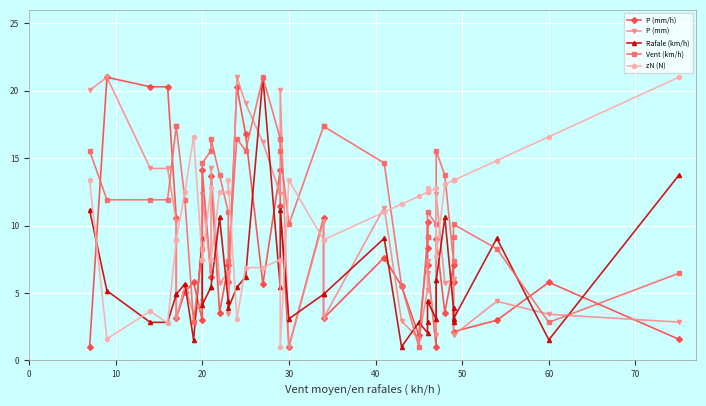

Reading left to right, transcribe all the data shown in this chart.

P (mm/h): 1.0	21.0	20.3	20.3	10.6	3.1	5.1	5.8	3.0	14.1	6.2	13.7	3.5	7.1	5.8	20.3	16.8	5.6	14.1	11.4	1.0	10.6	3.1	7.6	5.5	1.8	8.3	10.3	7.1	1.0	9.0	3.5	7.1	5.8	2.1	3.0	5.8	1.6
P (mm): 20.0	21.0	14.2	14.2	10.4	3.1	5.5	3.4	4.4	12.3	6.5	14.2	5.7	6.5	3.4	21.0	19.1	16.2	12.3	20.0	1.0	10.4	3.1	11.3	2.9	1.6	5.3	7.4	6.5	1.9	12.3	5.7	6.0	3.4	1.9	4.4	3.4	2.8
Rafale (km/h): 11.1	5.2	2.8	2.8	4.9	4.9	5.7	1.5	9.1	4.1	5.4	5.4	10.6	4.4	3.9	5.4	6.2	21.0	5.4	11.1	3.1	4.9	4.9	9.1	1.0	2.8	2.0	2.8	4.4	3.1	5.9	10.6	3.9	2.8	3.1	9.1	1.5	13.7
Vent (km/h): 15.5	11.9	11.9	11.9	17.4	17.4	11.9	2.8	8.3	14.6	15.5	16.5	13.7	11.0	7.4	16.5	15.5	21.0	16.5	15.5	10.1	17.4	17.4	14.6	5.5	1.0	9.2	9.2	11.0	10.1	15.5	13.7	7.4	9.2	10.1	8.3	2.8	6.5
zN (N): 13.4	1.6	3.6	2.8	8.9	8.9	12.5	16.6	7.5	7.5	12.8	7.5	12.5	12.5	13.4	3.1	6.9	6.9	7.5	1.0	13.4	8.9	8.9	11.0	11.6	12.2	12.5	12.8	12.5	12.8	7.8	13.1	13.4	13.4	13.4	14.8	16.6	21.0